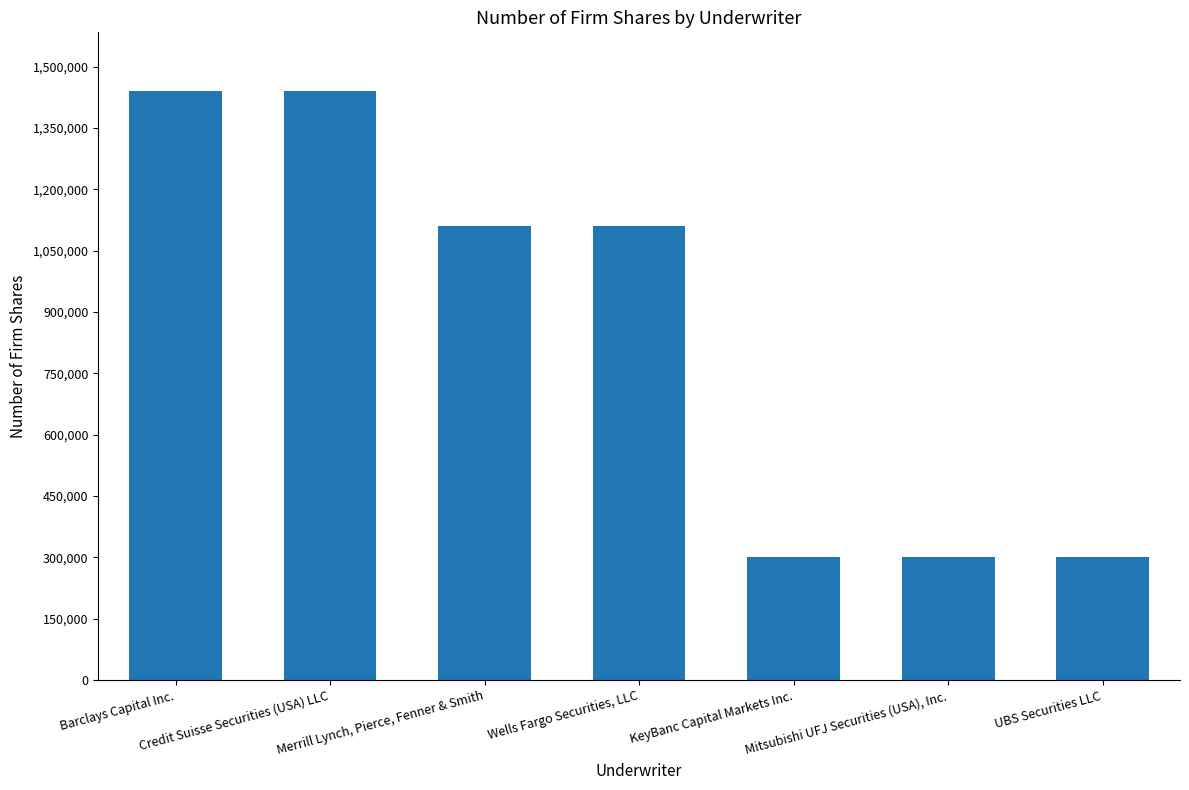

Reading left to right, extract all data points from this chart.

Barclays Capital Inc.=1440000	Credit Suisse Securities (USA) LLC=1440000	Merrill Lynch, Pierce, Fenner & Smith=1110000	Wells Fargo Securities, LLC=1110000	KeyBanc Capital Markets Inc.=300000	Mitsubishi UFJ Securities (USA), Inc.=300000	UBS Securities LLC=300000